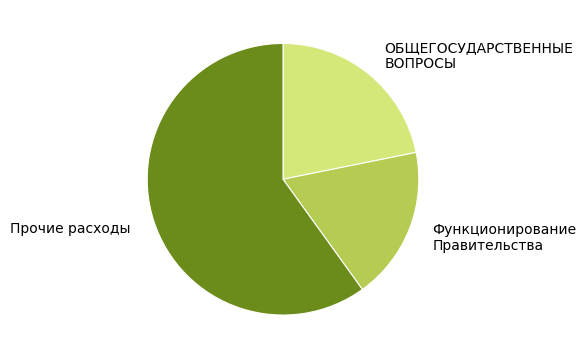

Is the sum of Прочие расходы and Функционирование Правительства greater than half?

Yes